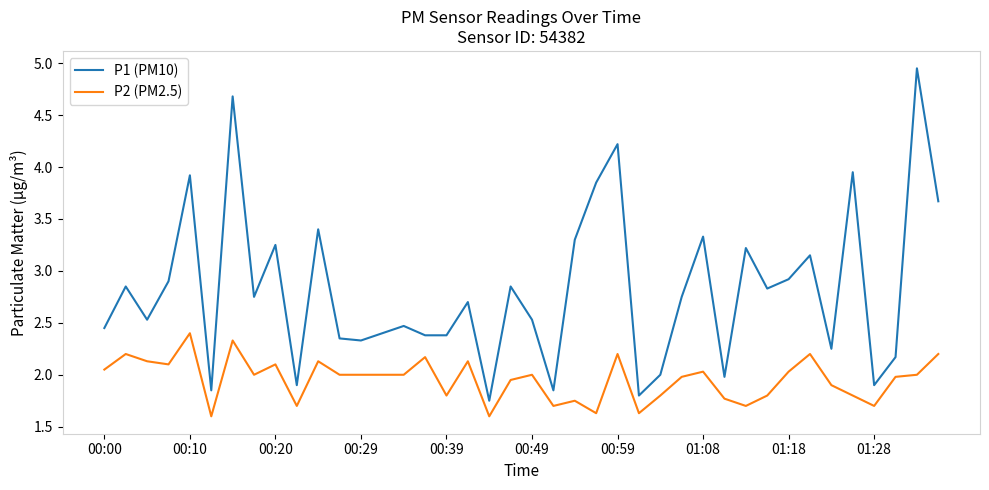

What is the lowest value of the P2 (PM2.5) series?

1.6